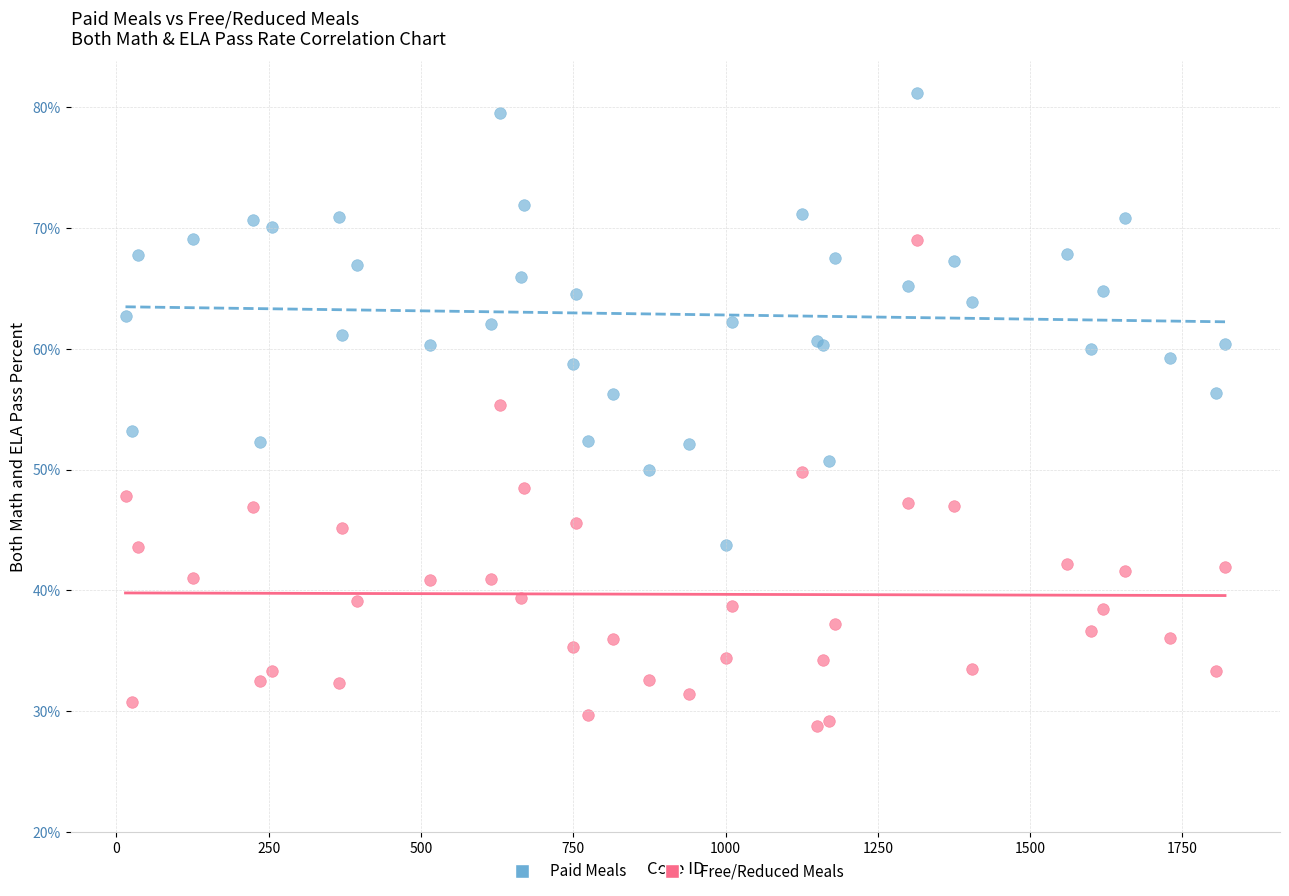

What are all the series names shown in the legend?

Paid Meals, Free/Reduced Meals